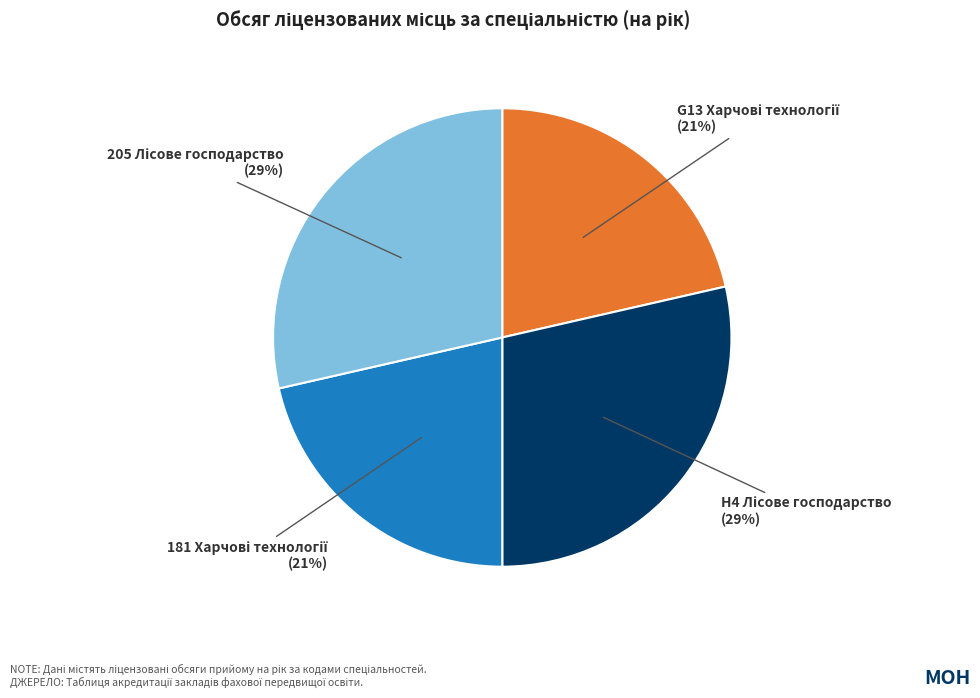

Is there a majority slice in this chart?

No